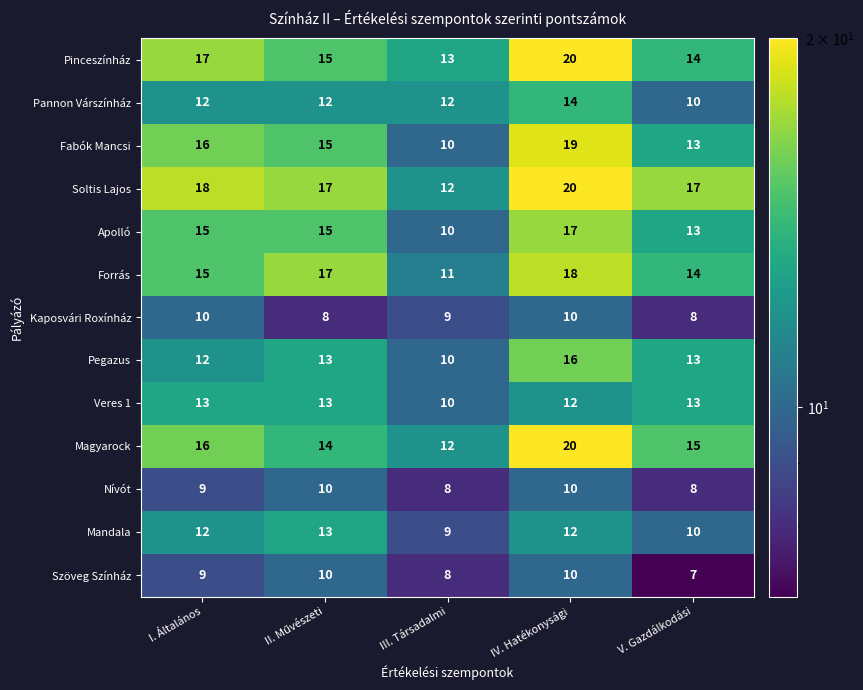

Count the Apolló values in the range 13 to 15.

3